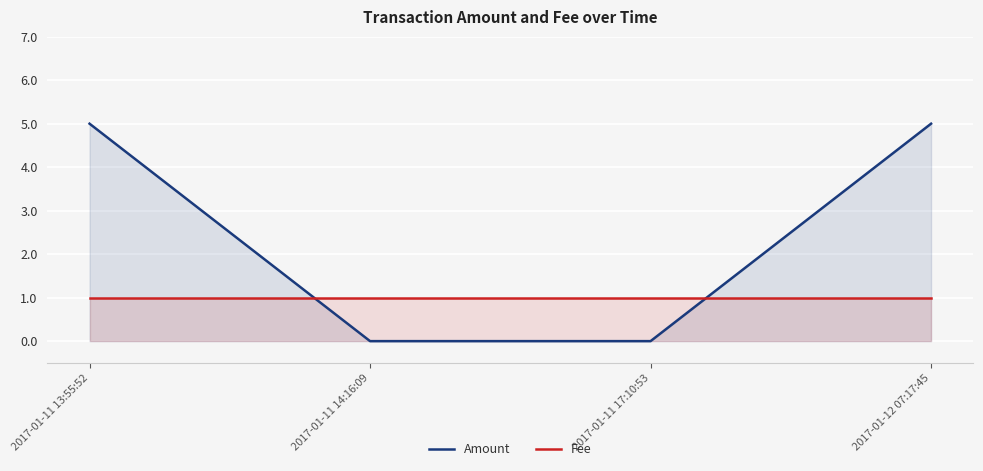

Reading left to right, what are all the values shown in this chart?

Amount: 5	0	0	5
Fee: 1	1	1	1